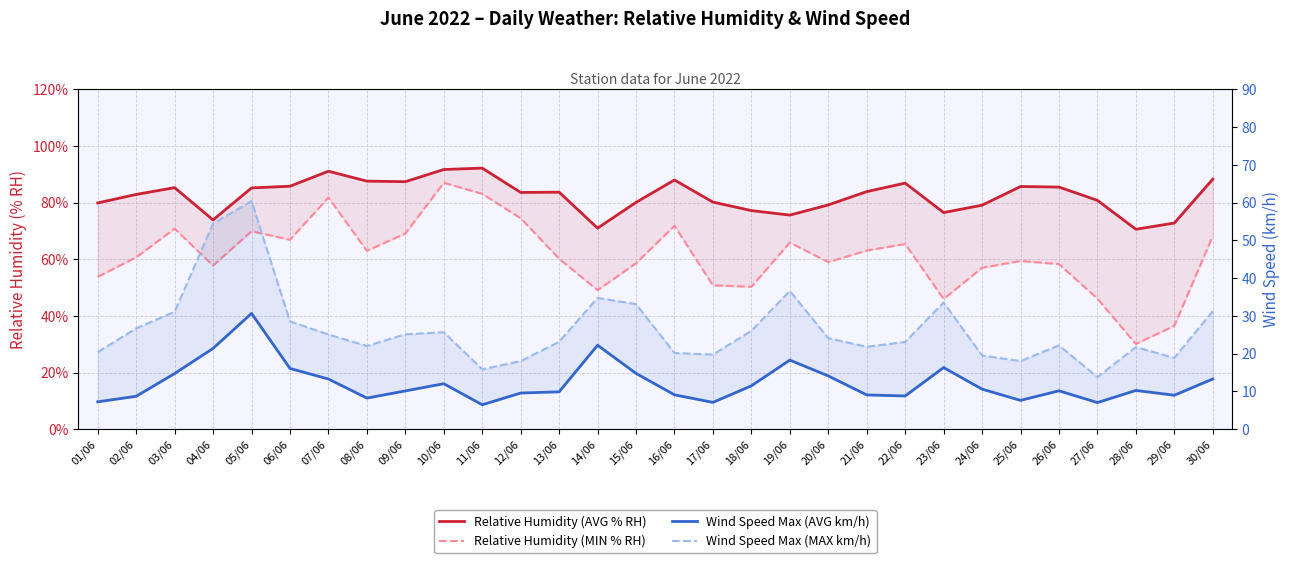

List the labels in order of Wind Speed Max (MAX km/h) value, smallest first.

27/06, 11/06, 12/06, 25/06, 29/06, 24/06, 17/06, 16/06, 01/06, 28/06, 21/06, 08/06, 26/06, 22/06, 13/06, 20/06, 07/06, 09/06, 10/06, 18/06, 02/06, 06/06, 03/06, 30/06, 15/06, 23/06, 14/06, 19/06, 04/06, 05/06